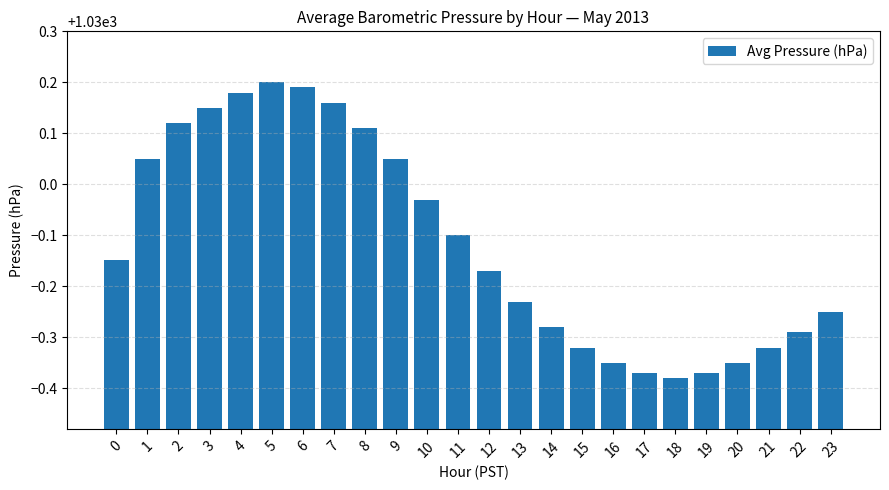

The chart shows a value of 397.0 at 5. True or false?

False